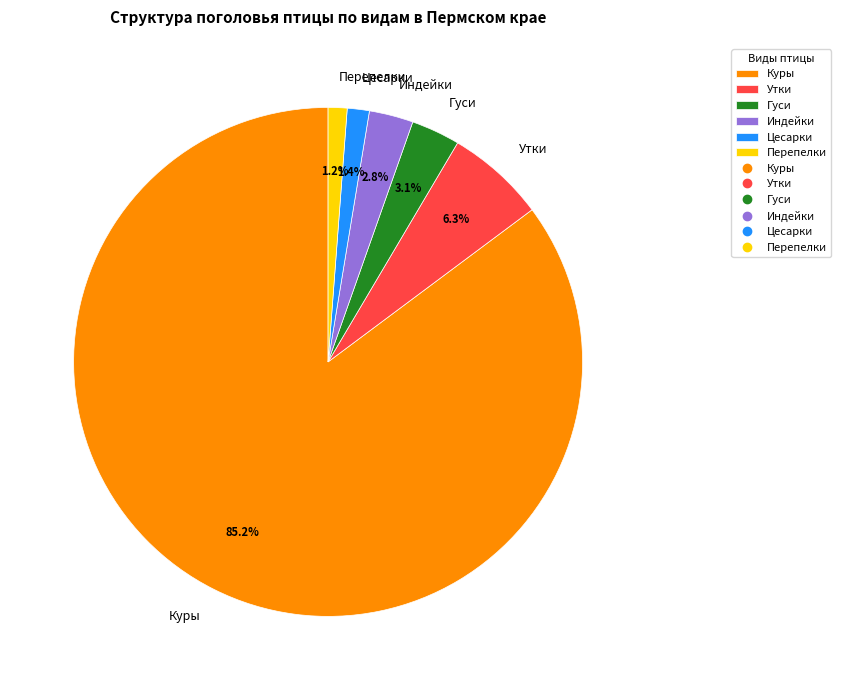

Is it true that Утки is 1% of the pie?

False